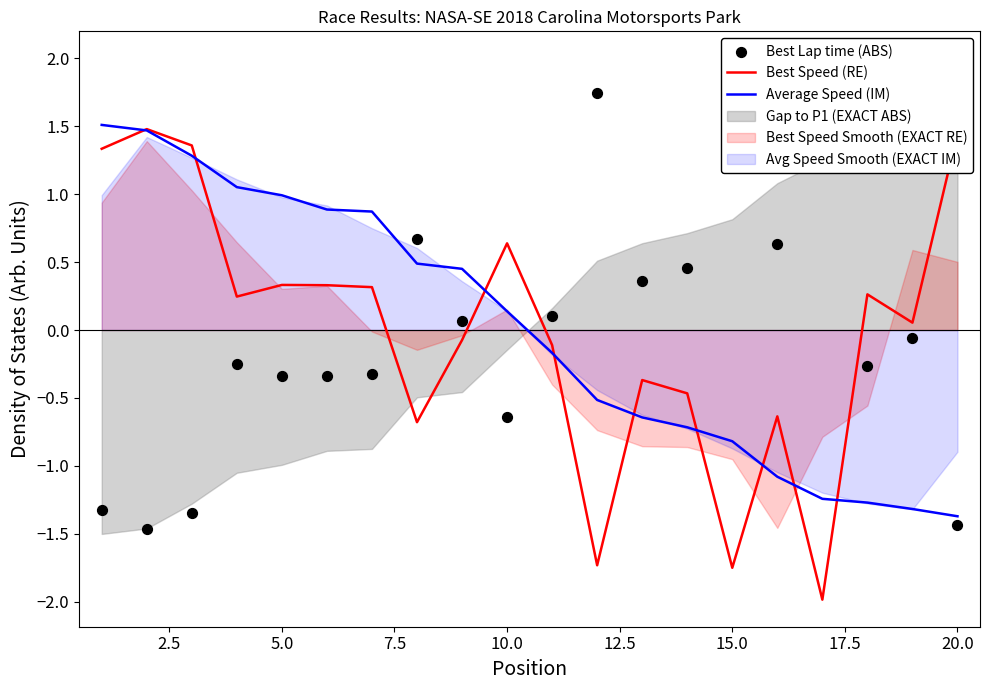

Which series reaches the minimum Y coordinate?

Best Speed (RE)